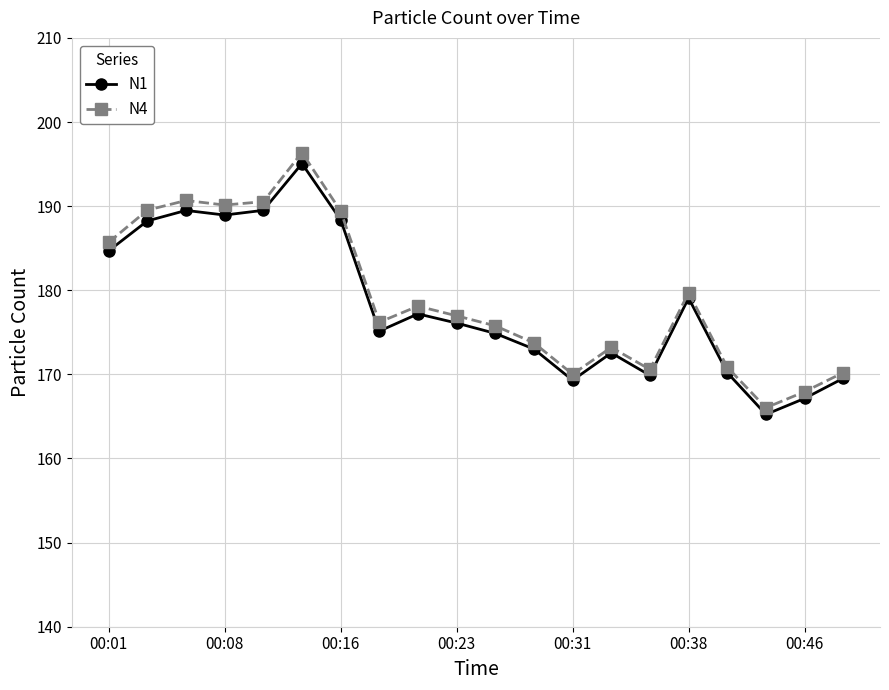

True or false: N4 and N1 cross at least once.

False